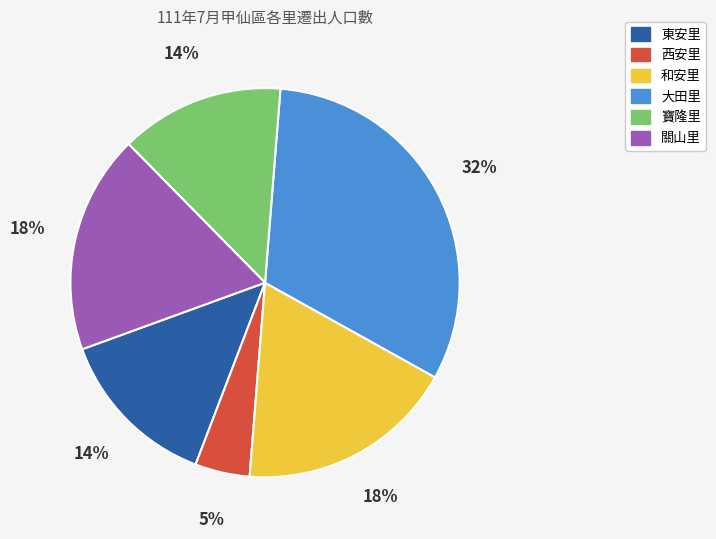

Is there a majority slice in this chart?

No